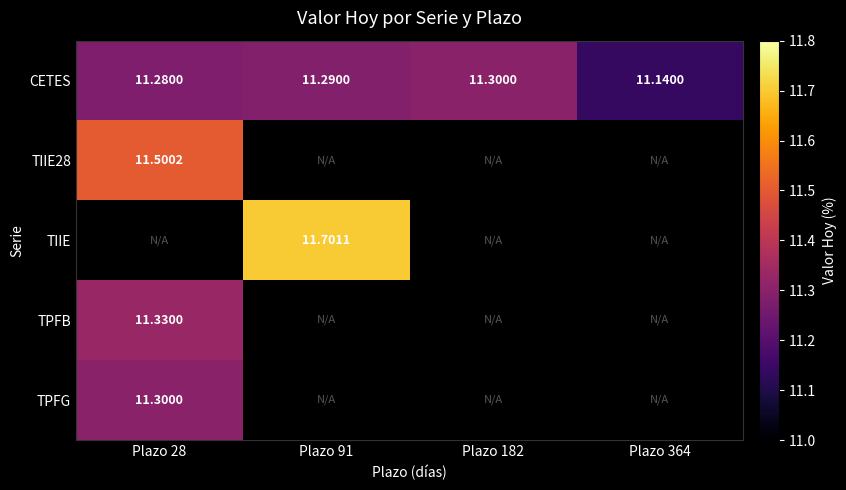

Rank the series at Plazo 28 from highest to lowest value.

TIIE28, CETES, TIIE, TPFB, TPFG